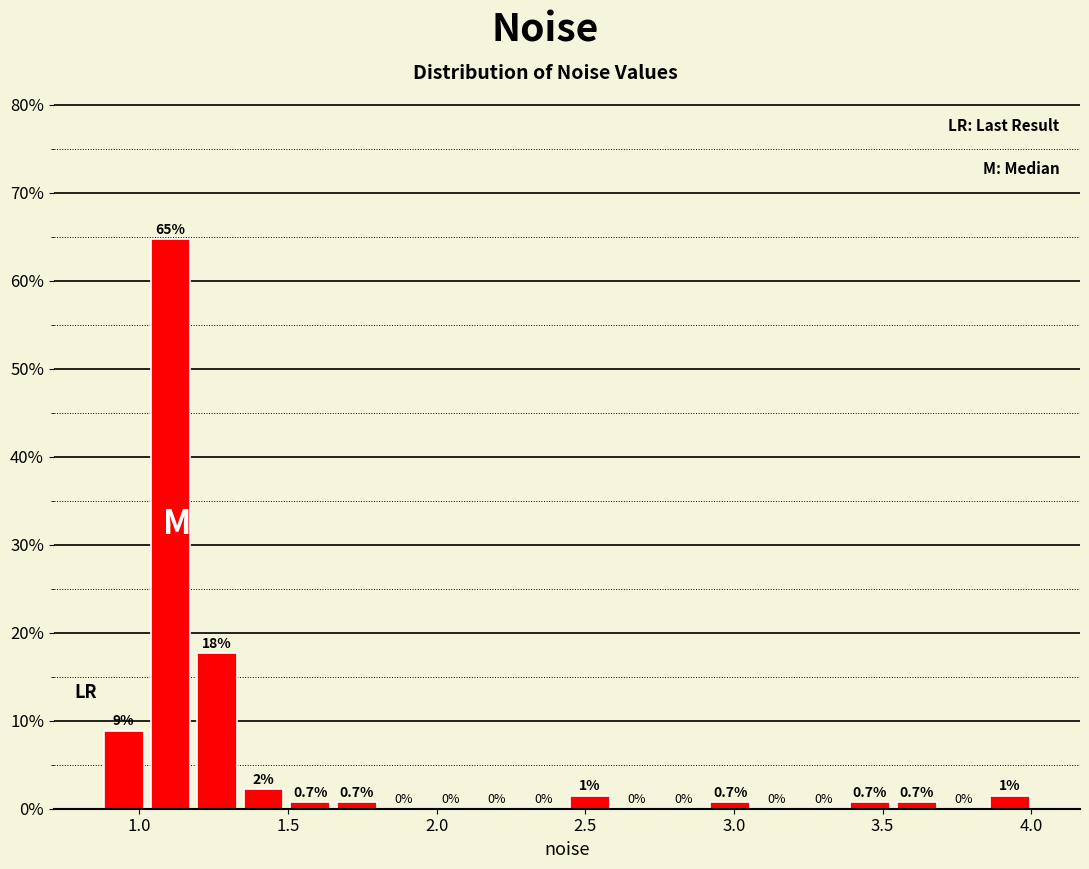

Read against the x-axis, roughly where is the centre of the tallest bar?

1.10